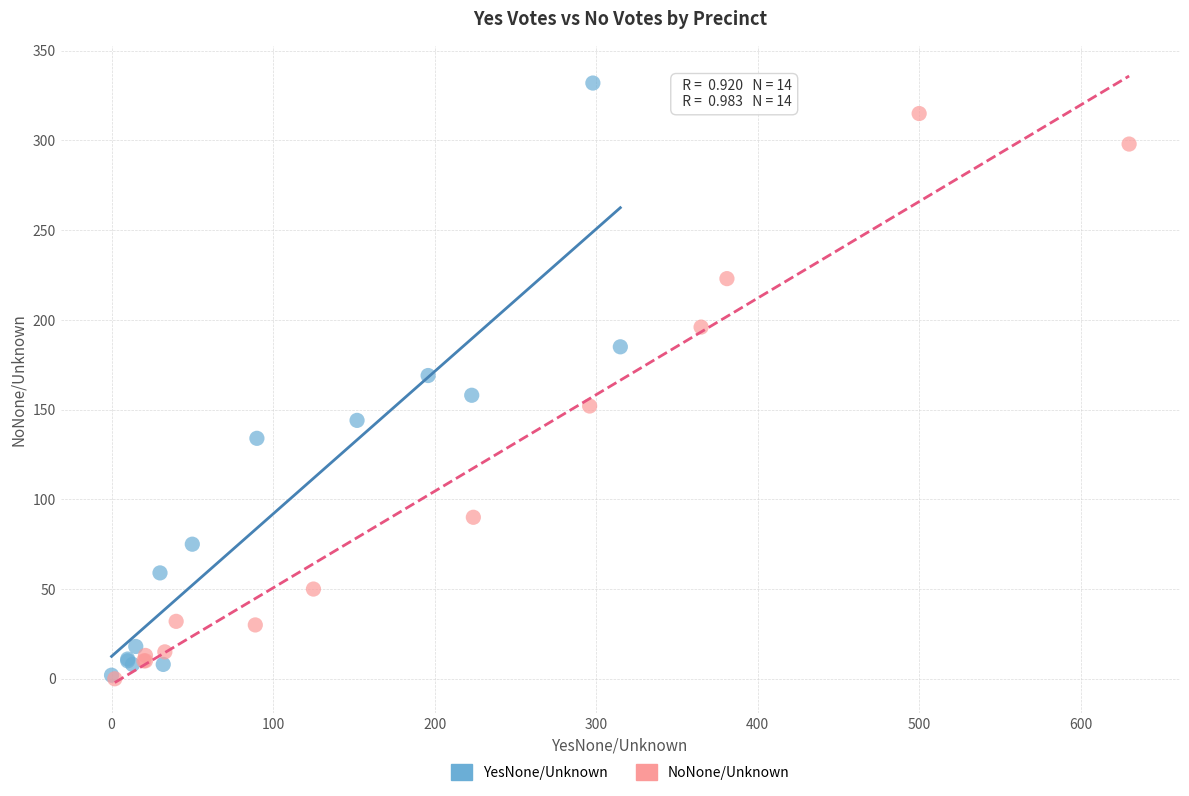

What are all the series names shown in the legend?

YesNone/Unknown, NoNone/Unknown